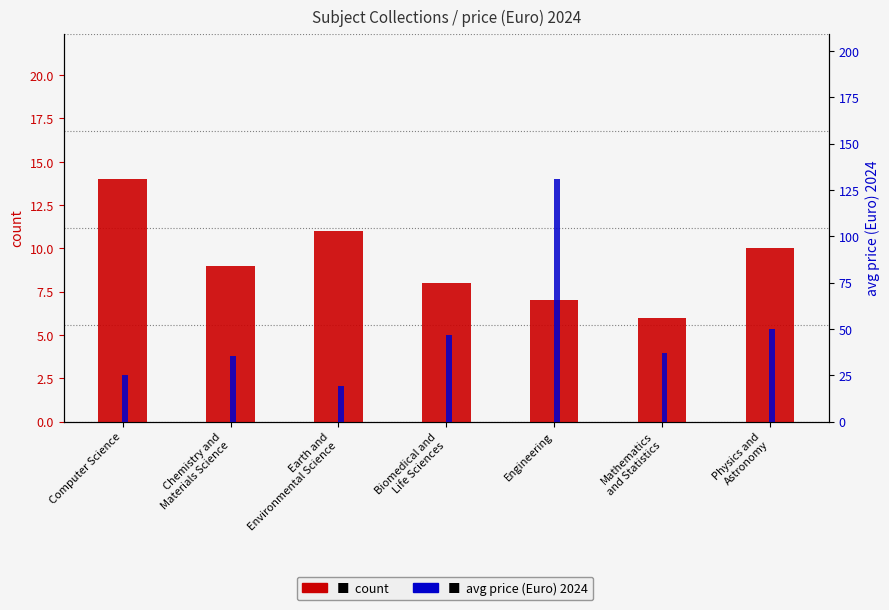

What is the sum of the count values at Chemistry and
Materials Science and Physics and
Astronomy?

19.0